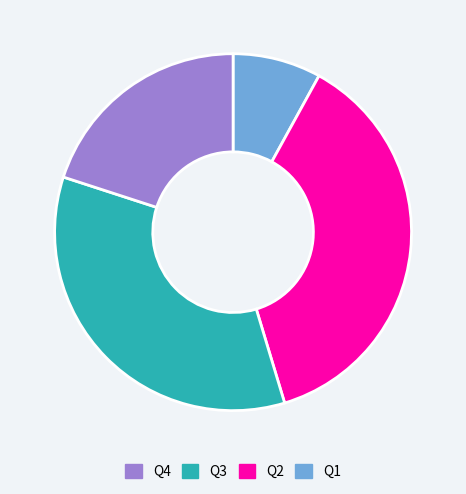

Is there a majority slice in this chart?

No